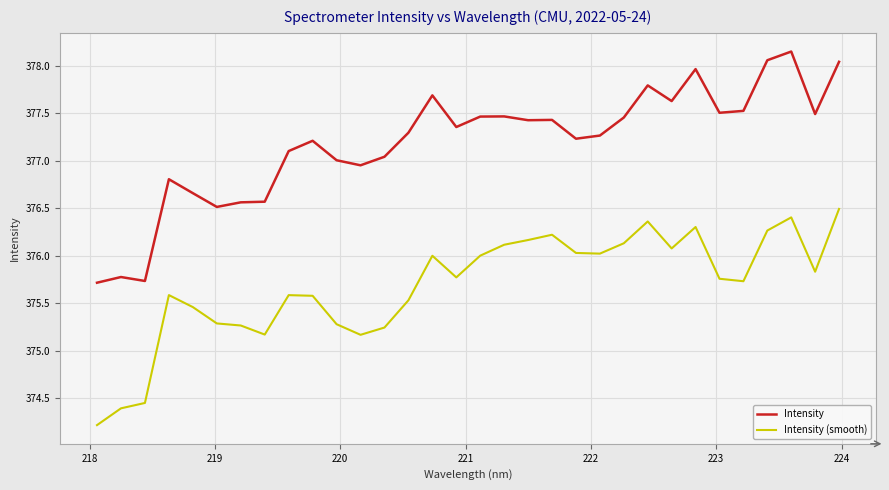

Which series has the largest range (max minus min)?

Intensity